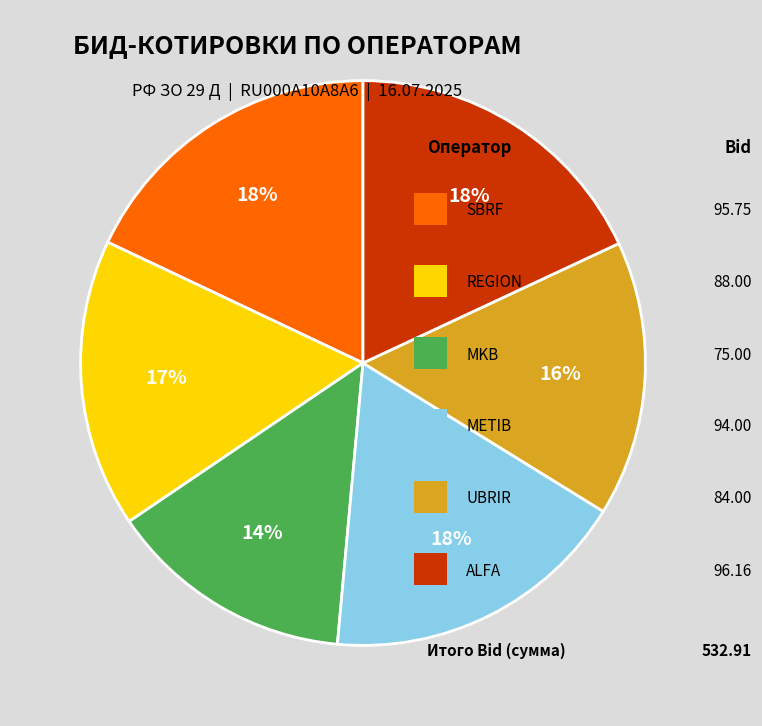

To the nearest percent, what is the average slice percentage?

17%